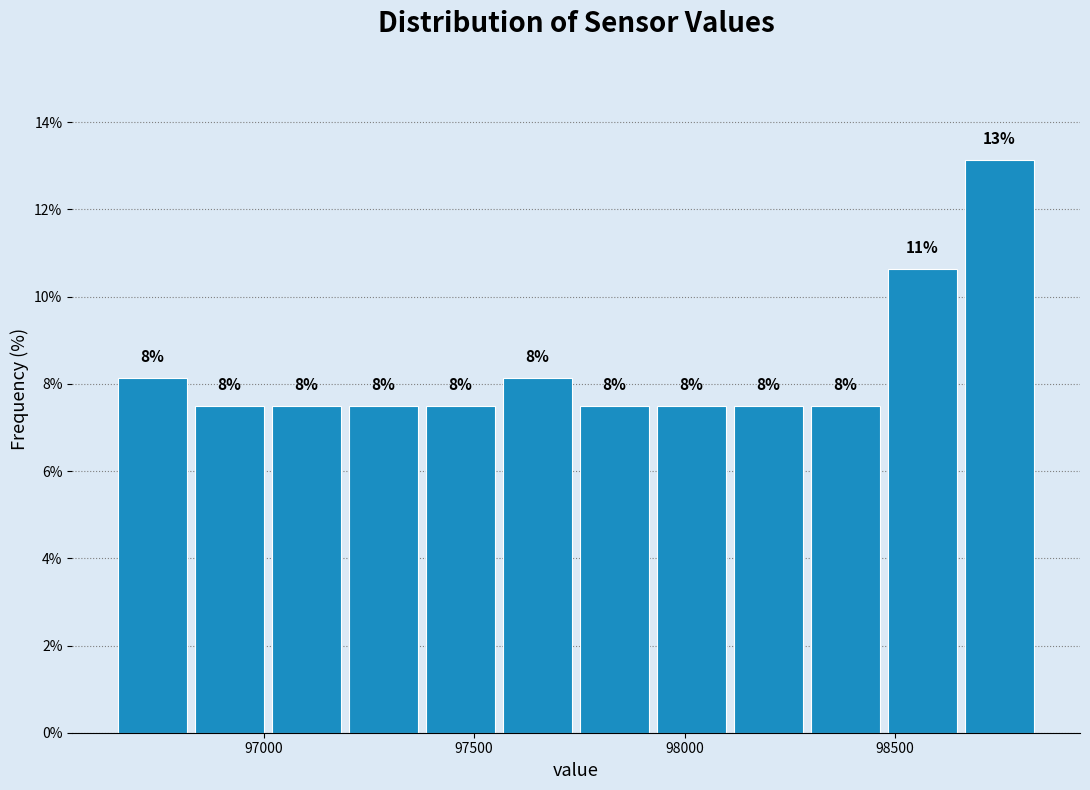

Around what value on the x-axis is the tallest bar? Give the approximate position of its centre, as read against the axis.

98750